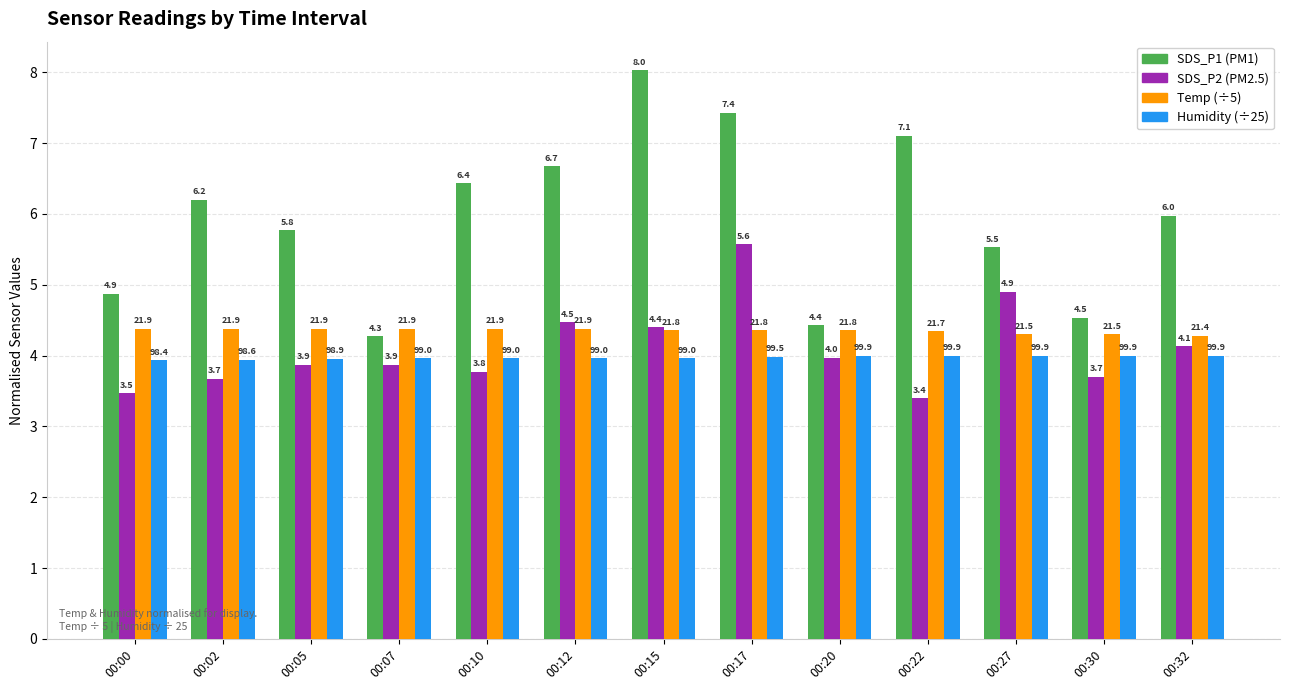

At which category does the chart reach its minimum across all series?

00:22